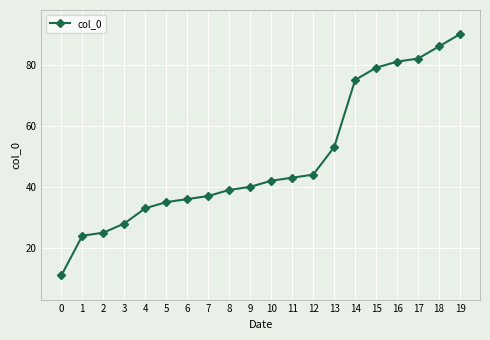

How many data points does each series have?

20